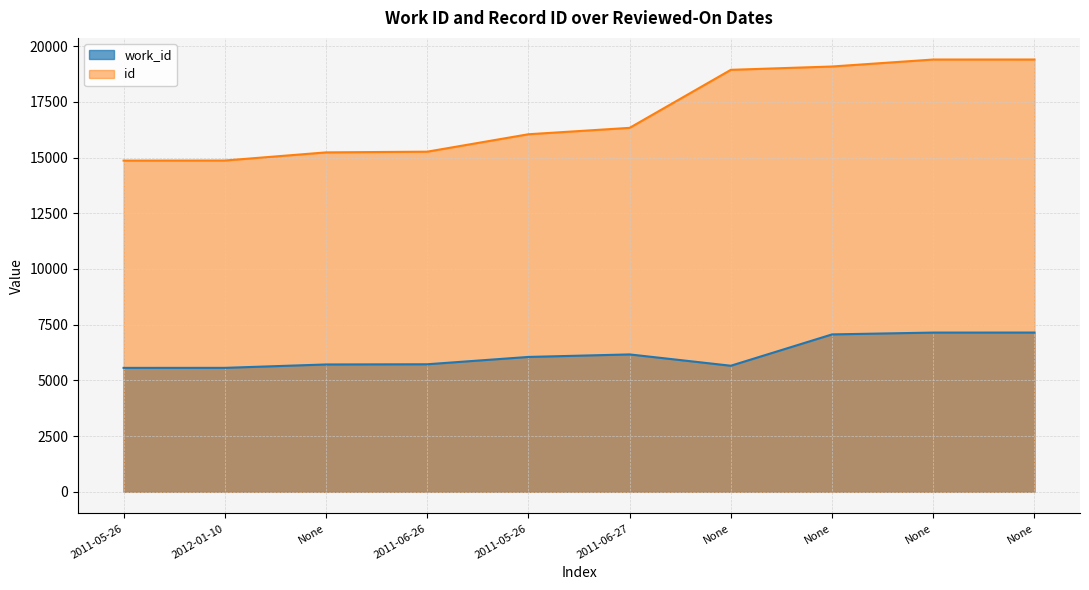

At which label is work_id closest to 6354?

2011-06-27